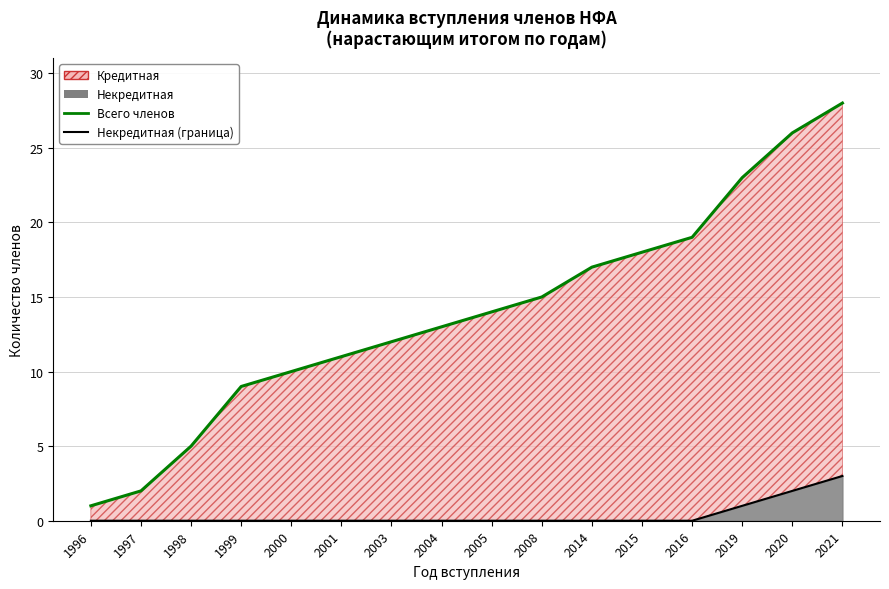

Between 2008 and 2014, which series saw the biggest shift?

Всего членов